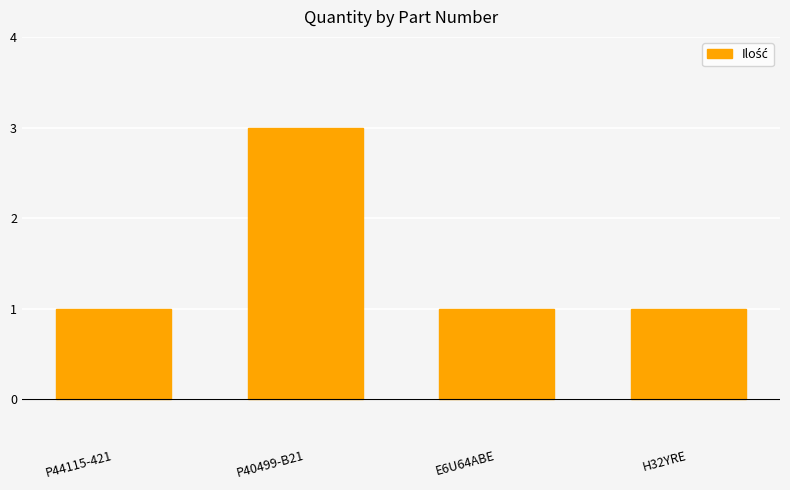

What is the average value?

2